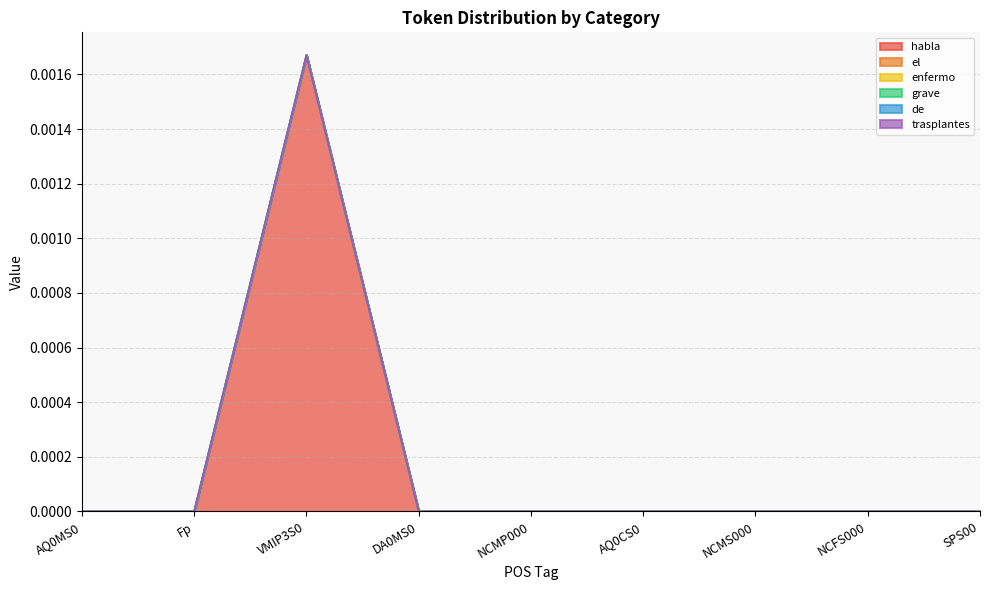

At how many categories does at least one series exceed 0?

1